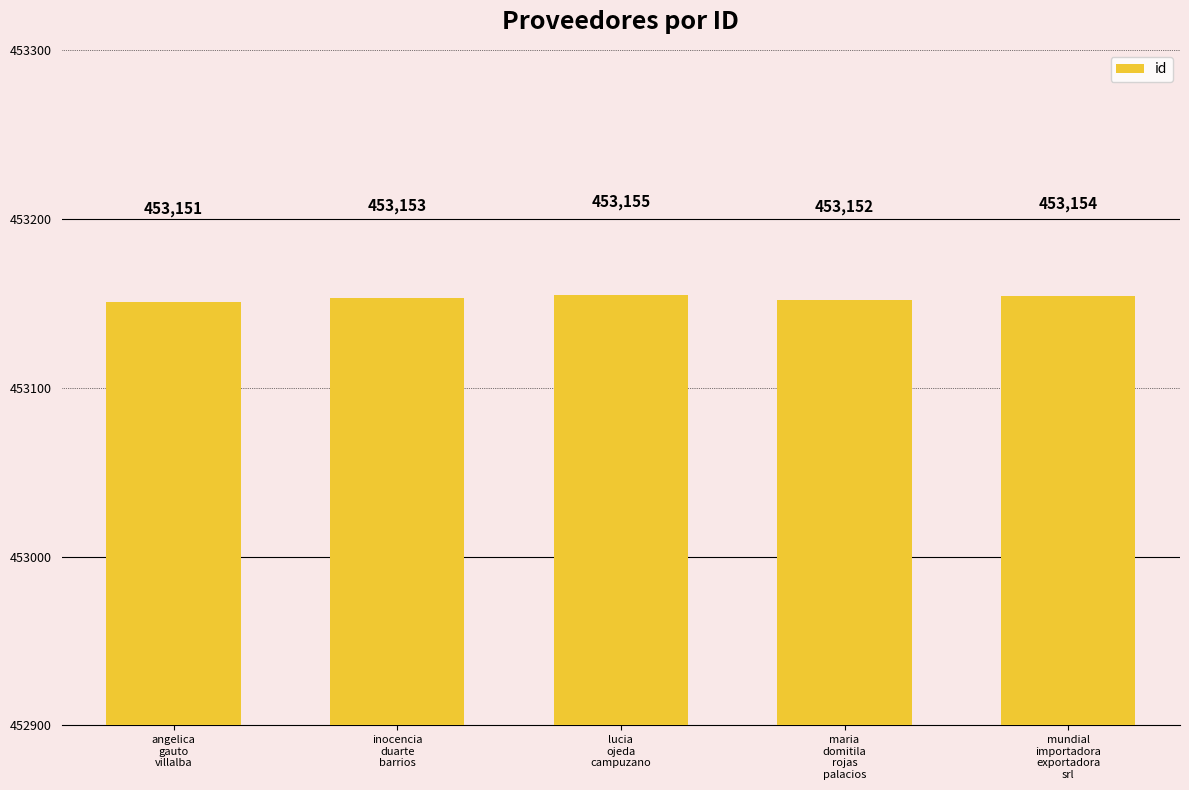

What is the difference between the second highest and minimum values?

3